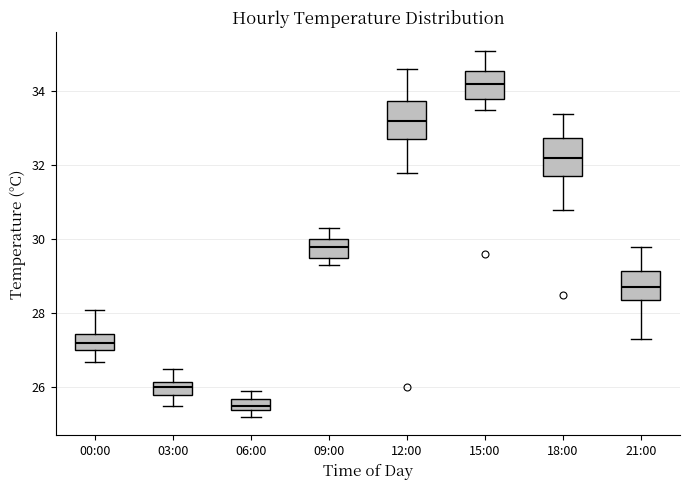

Reading left to right, read every box against the y-axis: the position of its median line, the range the box covers, and the ends of its whiskers. The values are not printed on the chart, so give them approximately, as read against the axis.

00:00: median 27.2, box 27.0 to 27.4, whiskers 26.8 to 28.2
03:00: median 26.0, box 25.8 to 26.2, whiskers 25.6 to 26.6
06:00: median 25.6, box 25.4 to 25.8, whiskers 25.2 to 26.0
09:00: median 29.8, box 29.6 to 30.0, whiskers 29.4 to 30.4
12:00: median 33.2, box 32.8 to 33.8, whiskers 31.8 to 34.6
15:00: median 34.2, box 33.8 to 34.6, whiskers 33.6 to 35.2
18:00: median 32.2, box 31.8 to 32.8, whiskers 30.8 to 33.4
21:00: median 28.8, box 28.4 to 29.2, whiskers 27.4 to 29.8